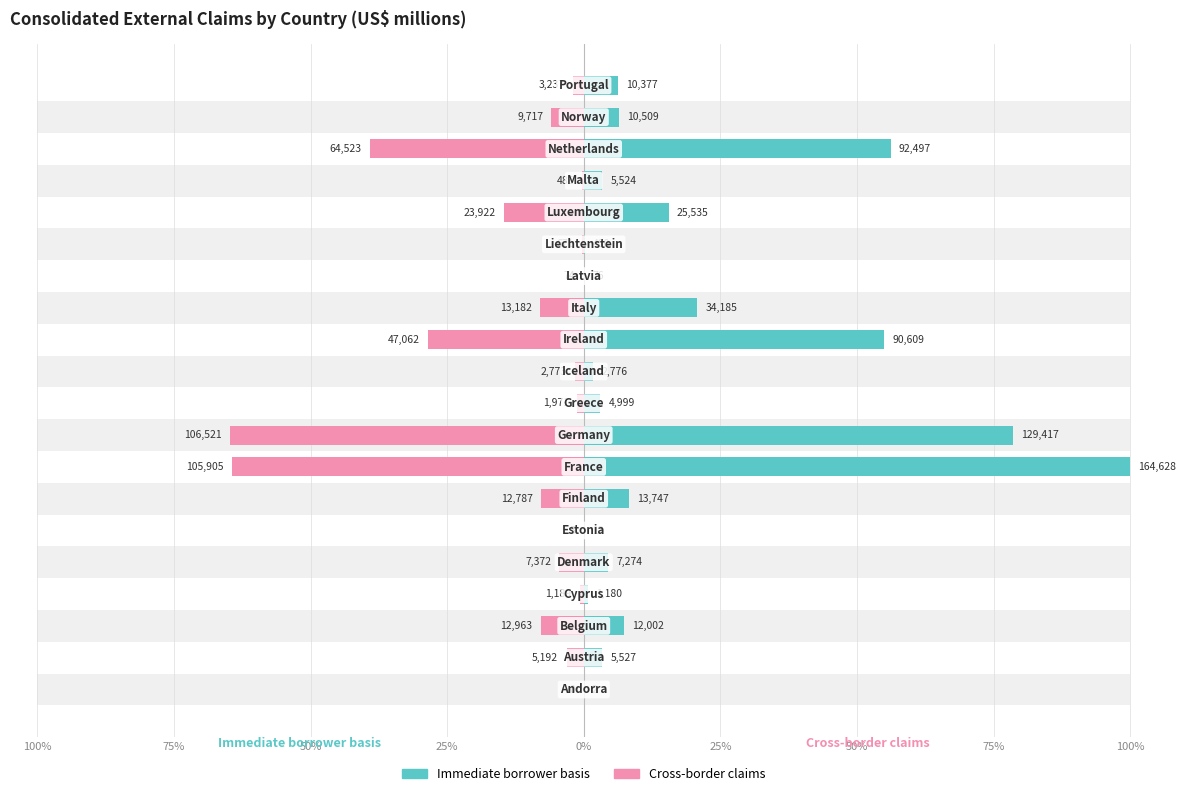

What is the value of the Immediate borrower basis bar at the 13th from the left?

20.8